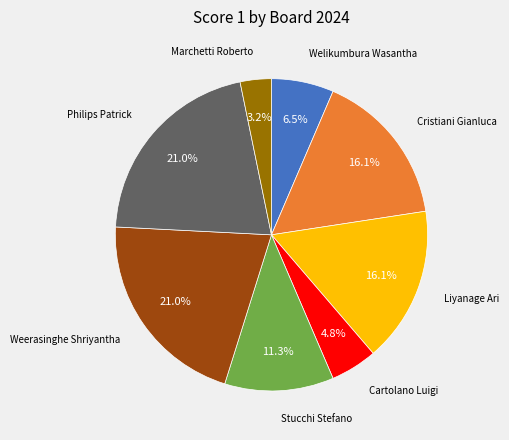

Is there a majority slice in this chart?

No